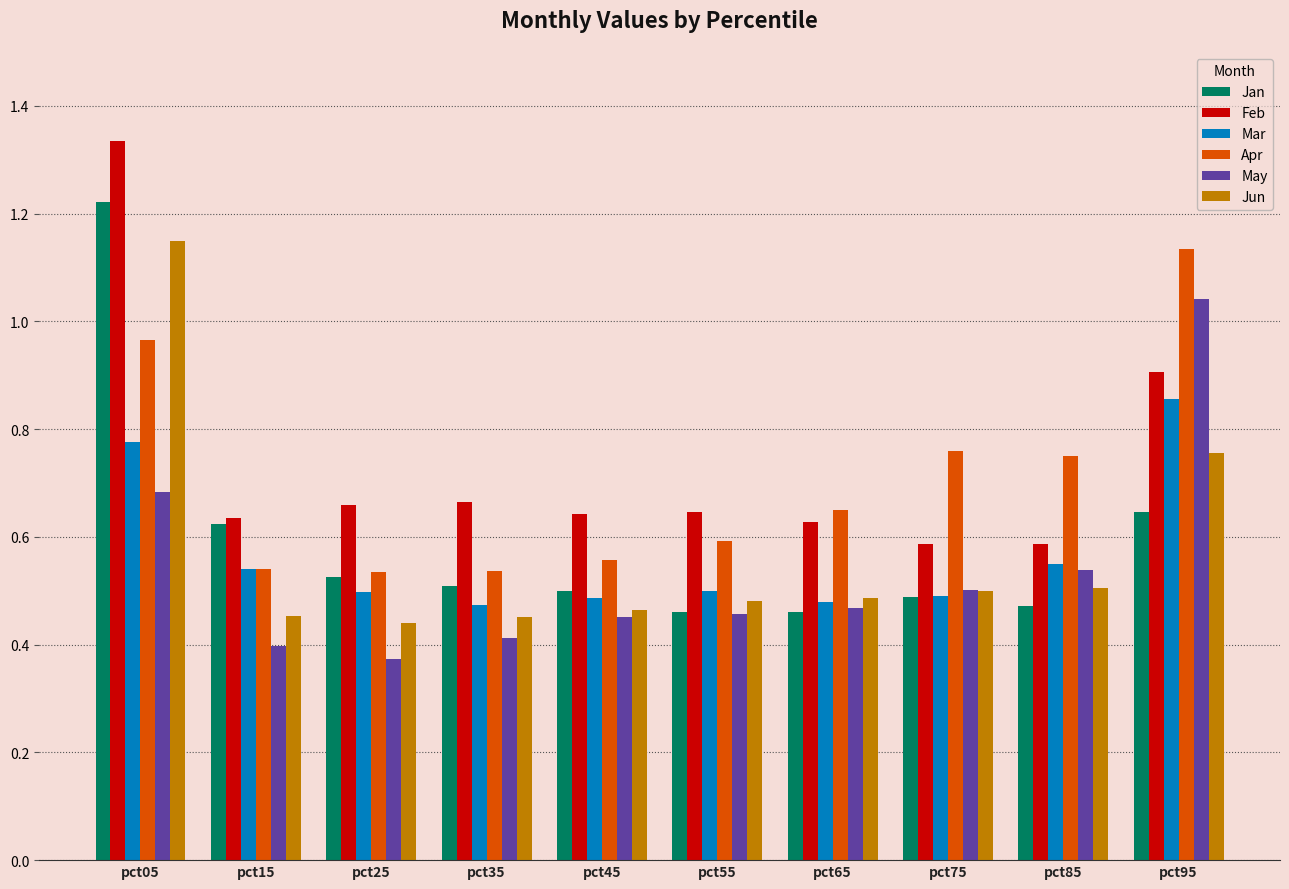

Which category has the highest value across all series?

pct05